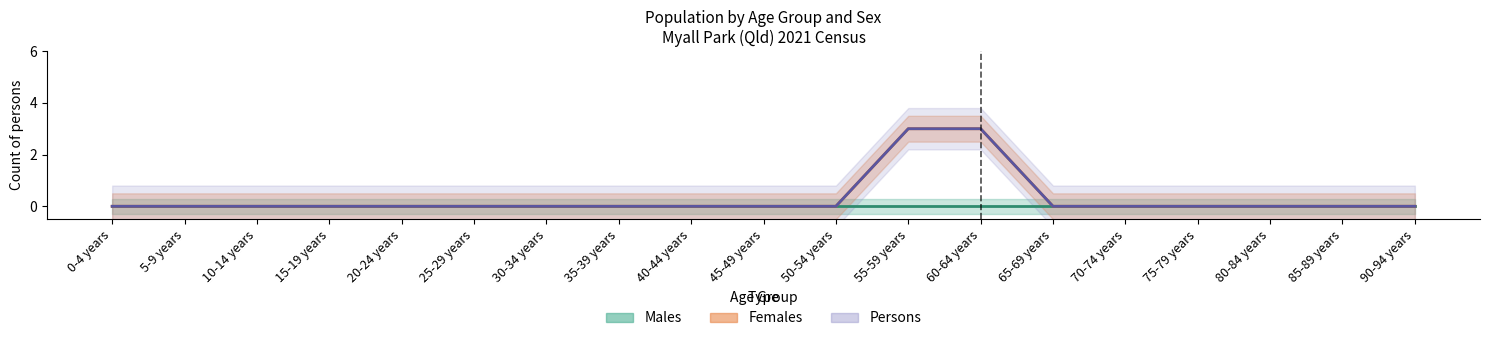

At how many categories does at least one series exceed 0?

2